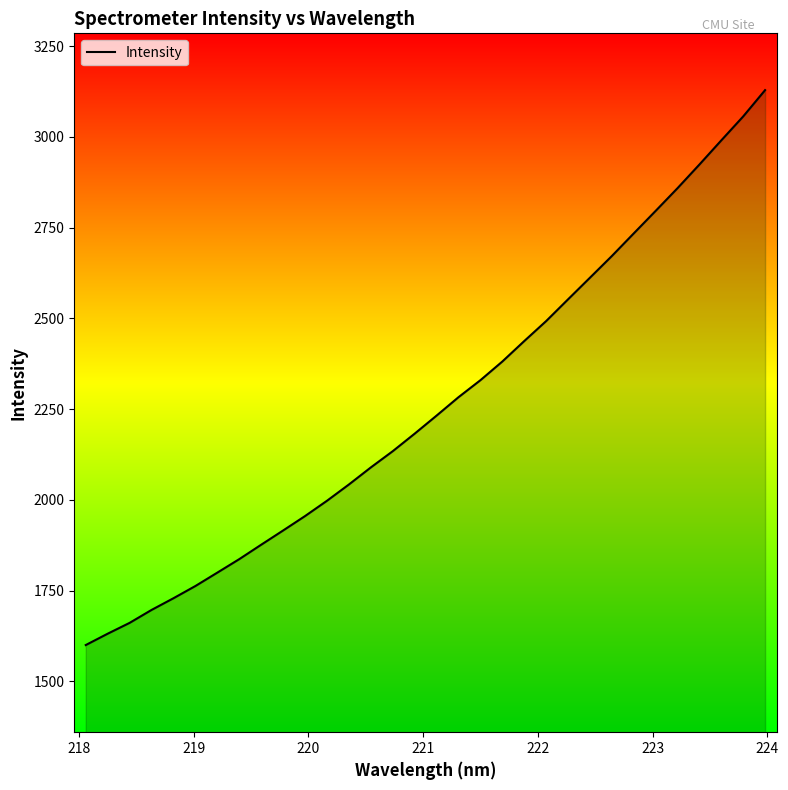

What is the greatest value displayed?

3128.7